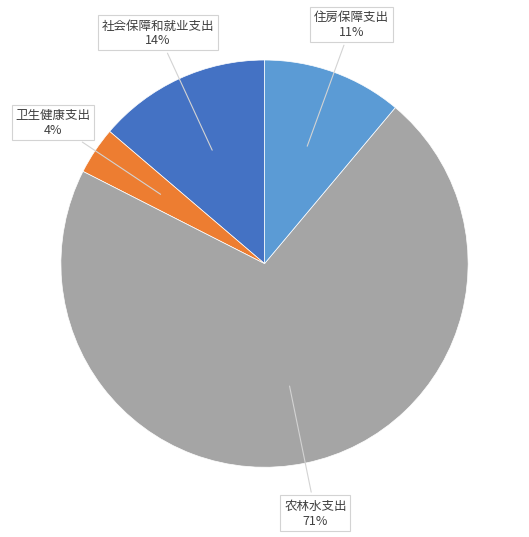

To the nearest percent, what is the average slice percentage?

25%